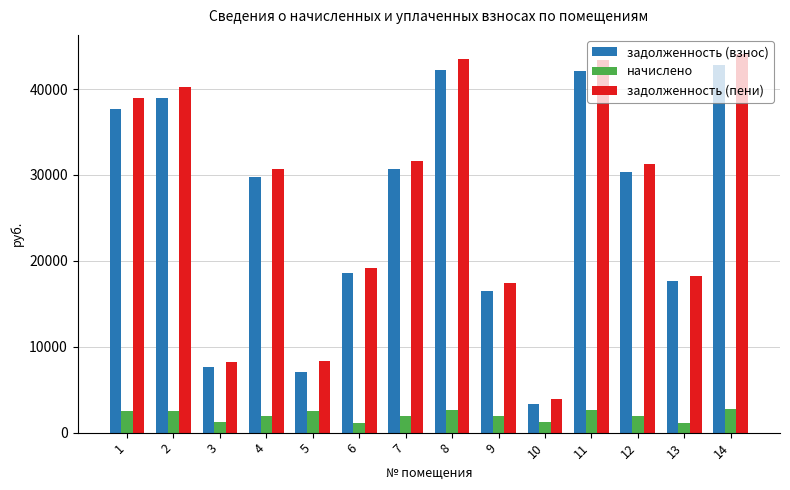

Which category has the highest value across all series?

14